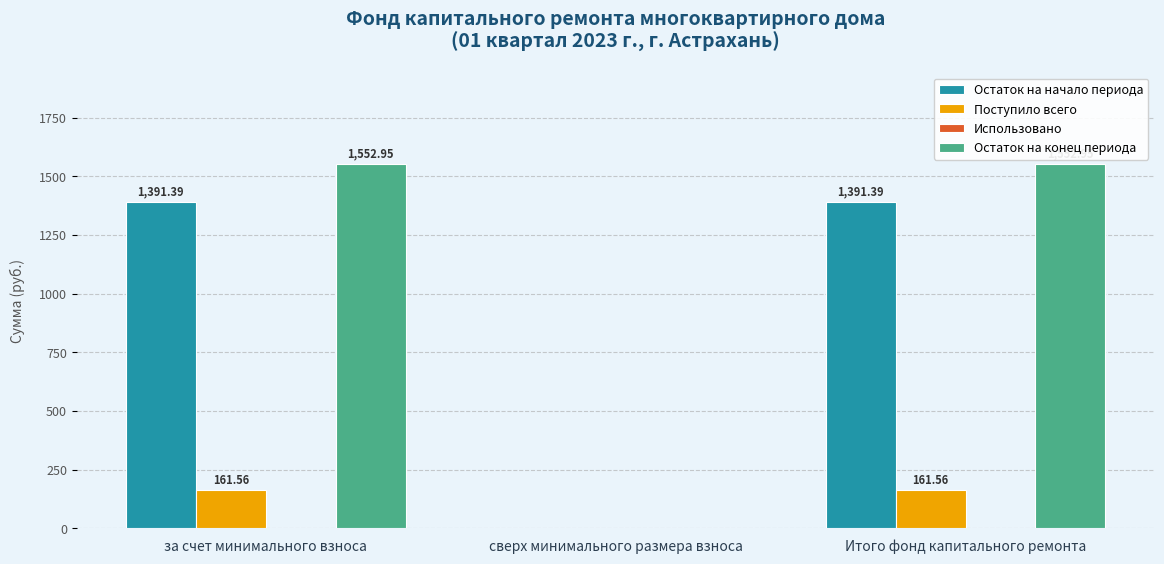

Which series has the largest range (max minus min)?

Остаток на конец периода